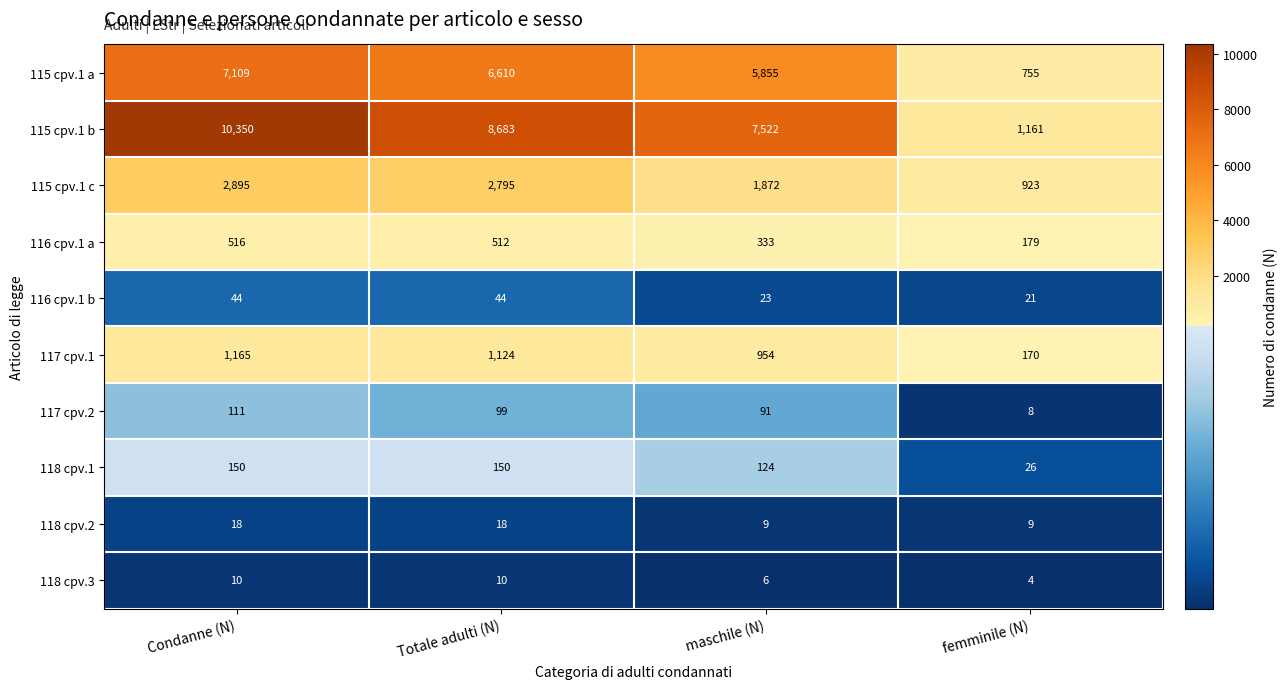

Is it true that 118 cpv.3 equals 2 at maschile (N)?

False